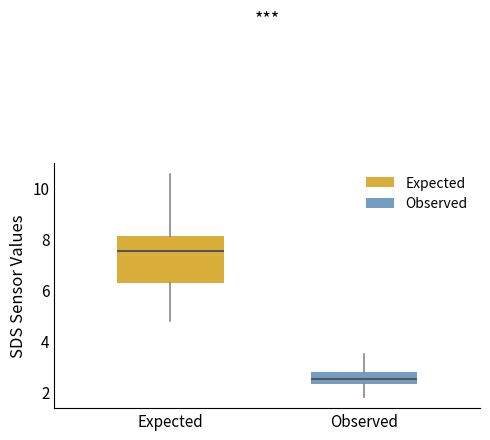

Reading left to right, read every box against the y-axis: the position of its median line, the range the box covers, and the ends of its whiskers. The values are not printed on the chart, so give them approximately, as read against the axis.

Expected: median 7.6, box 6.2 to 8.2, whiskers 4.8 to 10.6
Observed: median 2.6, box 2.4 to 2.8, whiskers 1.8 to 3.4